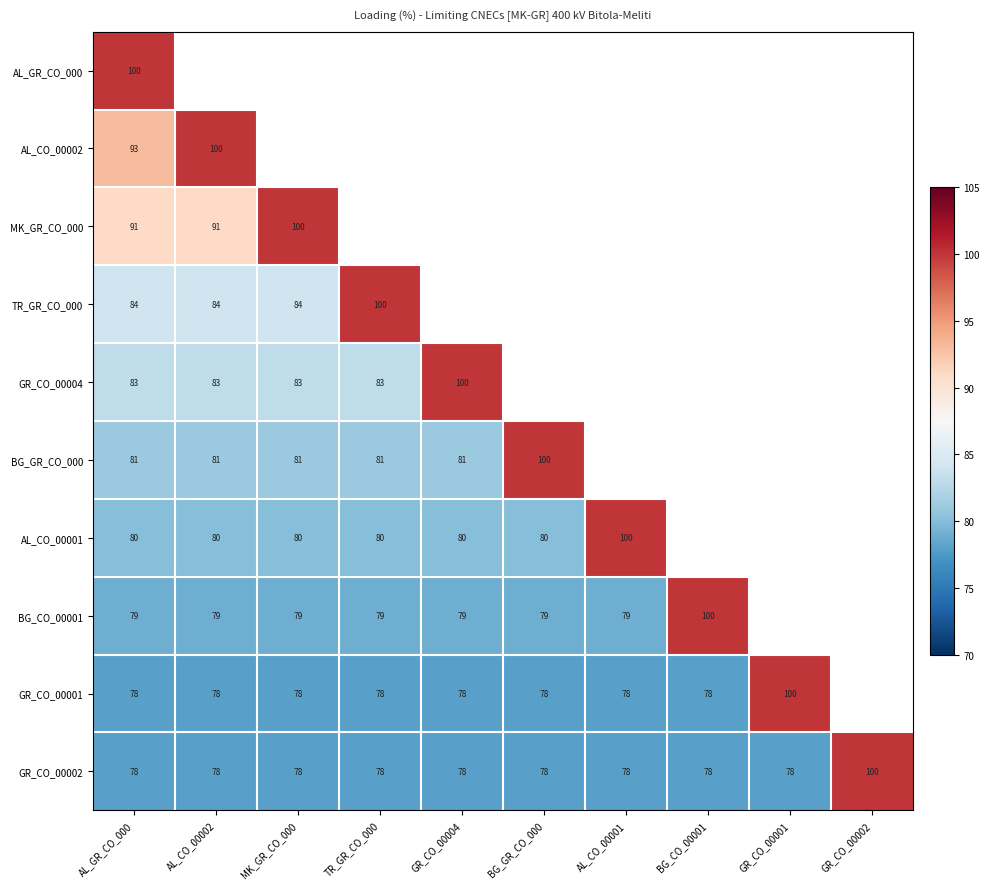

Is it true that AL_CO_00001 equals 80 at BG_GR_CO_000?

True